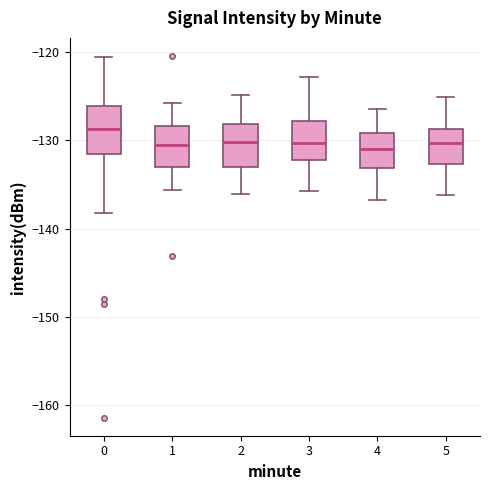

Which box has the highest median line?

0